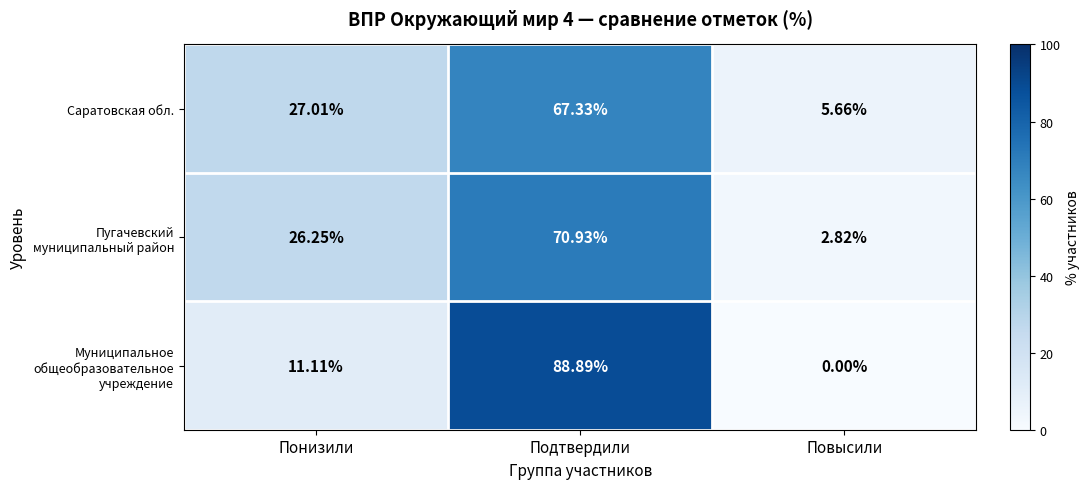

At which category is the sum across all series the highest?

Подтвердили